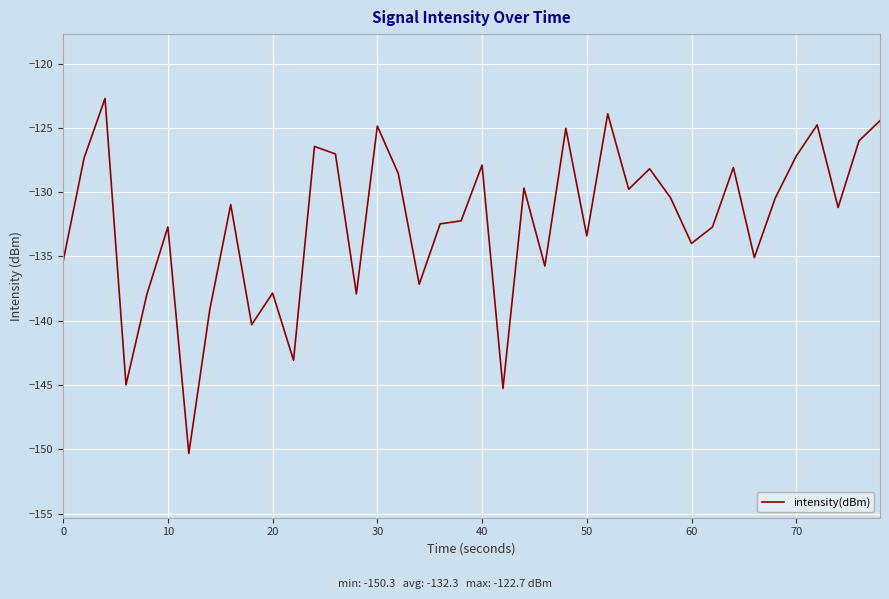

What is the minimum value shown in the chart?

-150.3